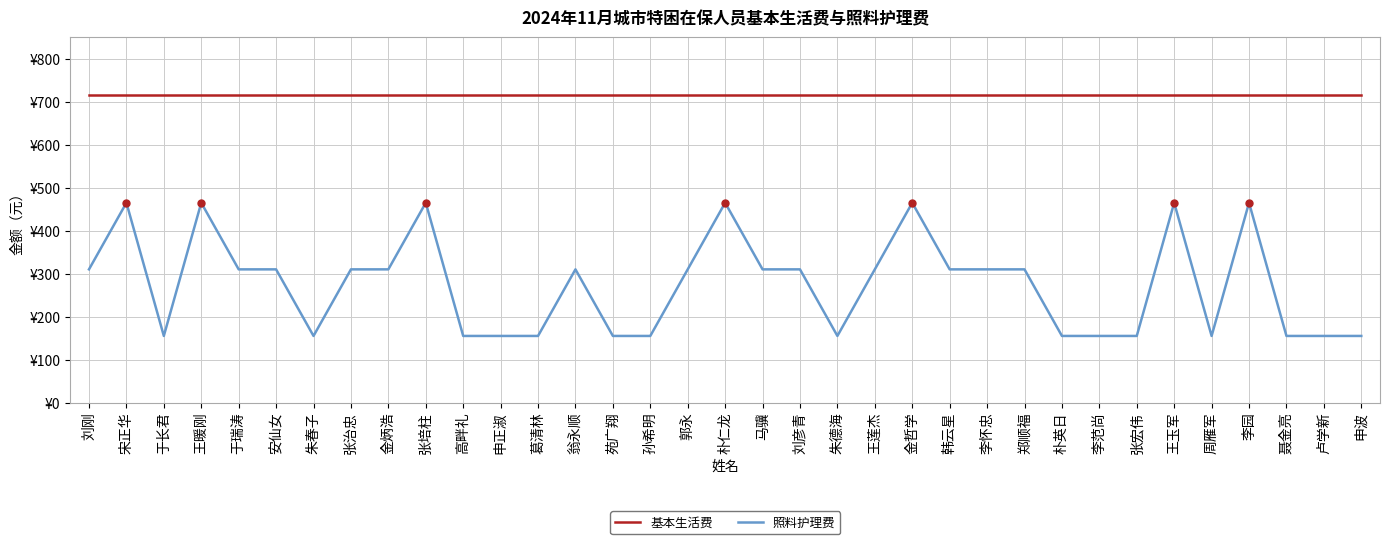

True or false: 照料护理费 has more than 2 interior local peaks.

True